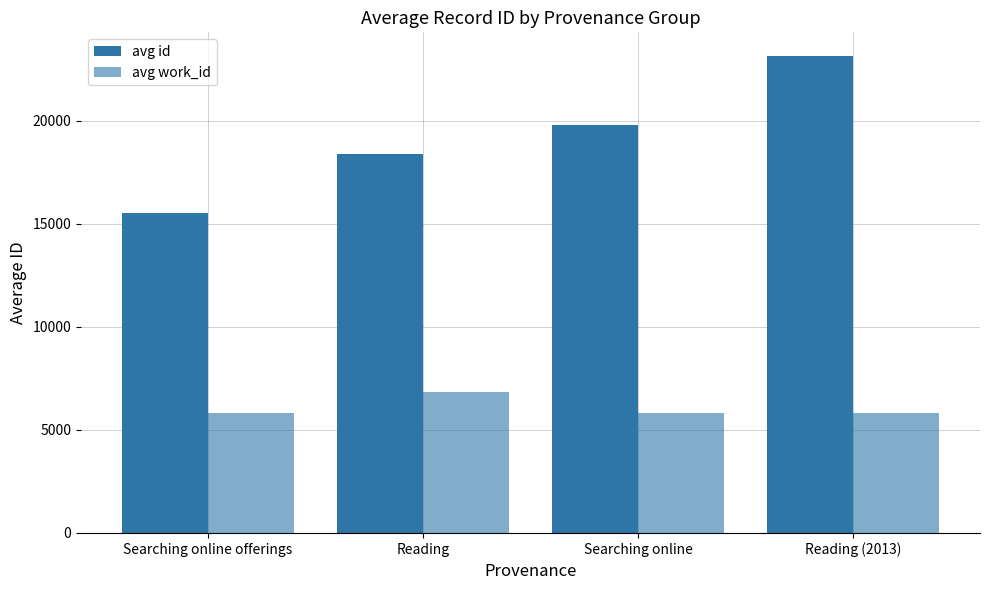

Between Searching online offerings and Reading (2013), which series saw the biggest shift?

avg id